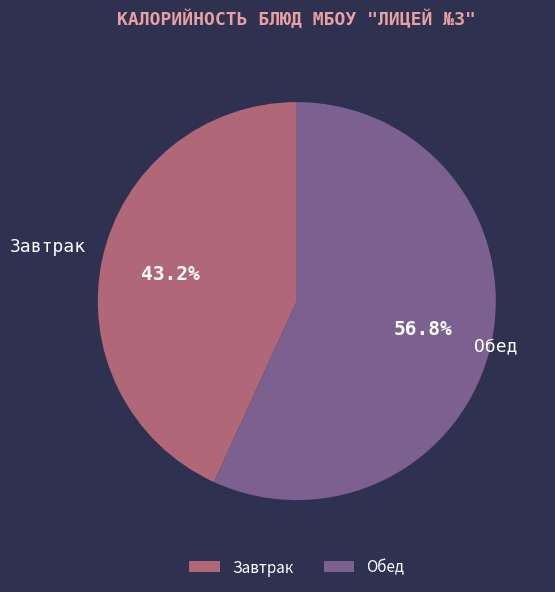

Combined, do Обед and Завтрак account for over 50%?

Yes